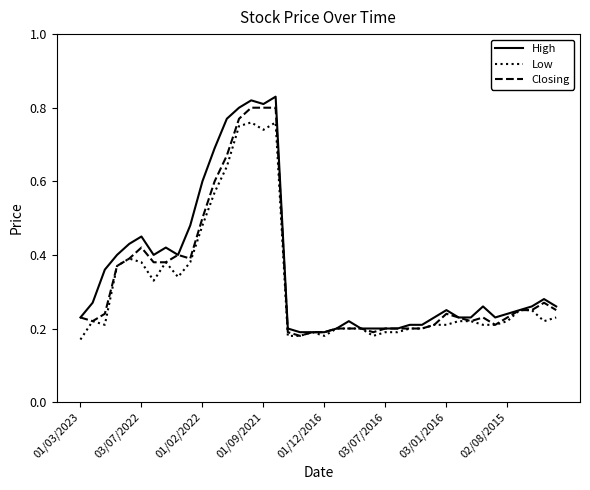

Does the chart have visible grid lines?

No